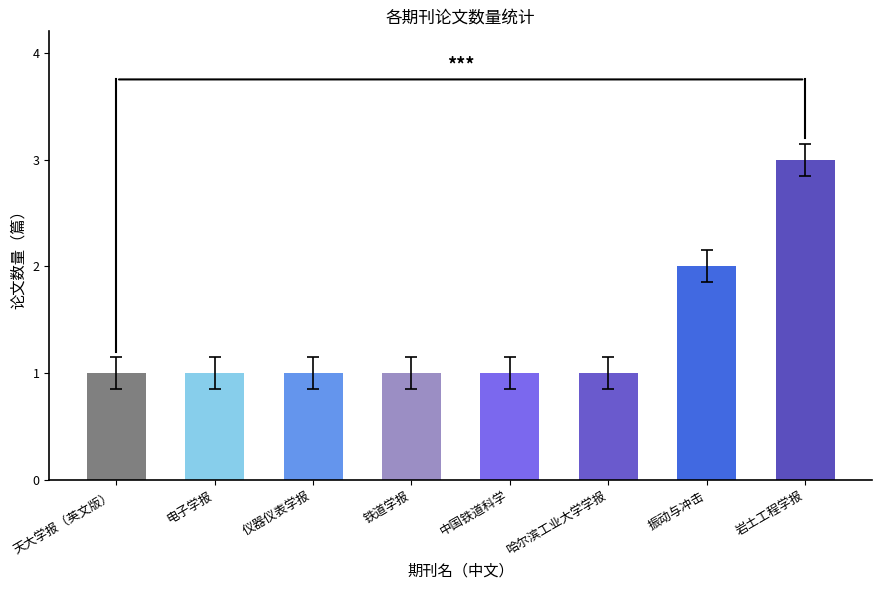

At which category does the chart reach its peak across all series?

岩土工程学报